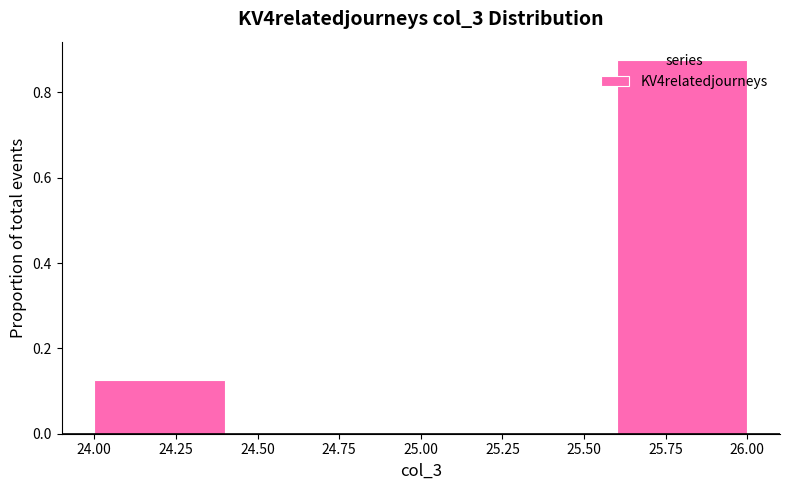

Reading left to right, transcribe this chart: for each bar, give the range it covers on the x-axis and its height. The values are not printed on the chart, so give them approximately, as read against the axis.

24.0 to 24.4: 0.12
24.4 to 24.8: 0
24.8 to 25.2: 0
25.2 to 25.6: 0
25.6 to 26.0: 0.88